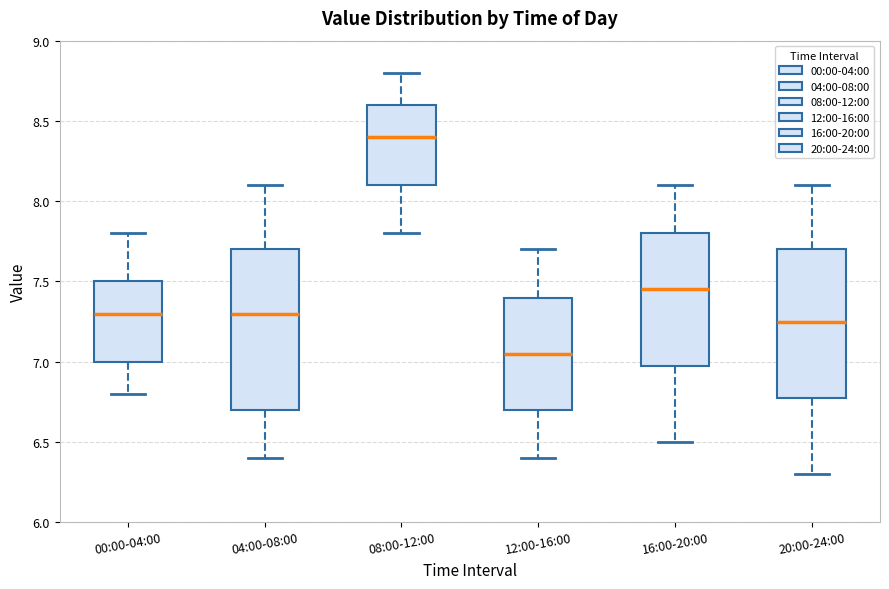

Where does the lower whisker of the box for 12:00-16:00 end on the y-axis? The values are not printed on the chart, so give them approximately, as read against the axis.

6.40